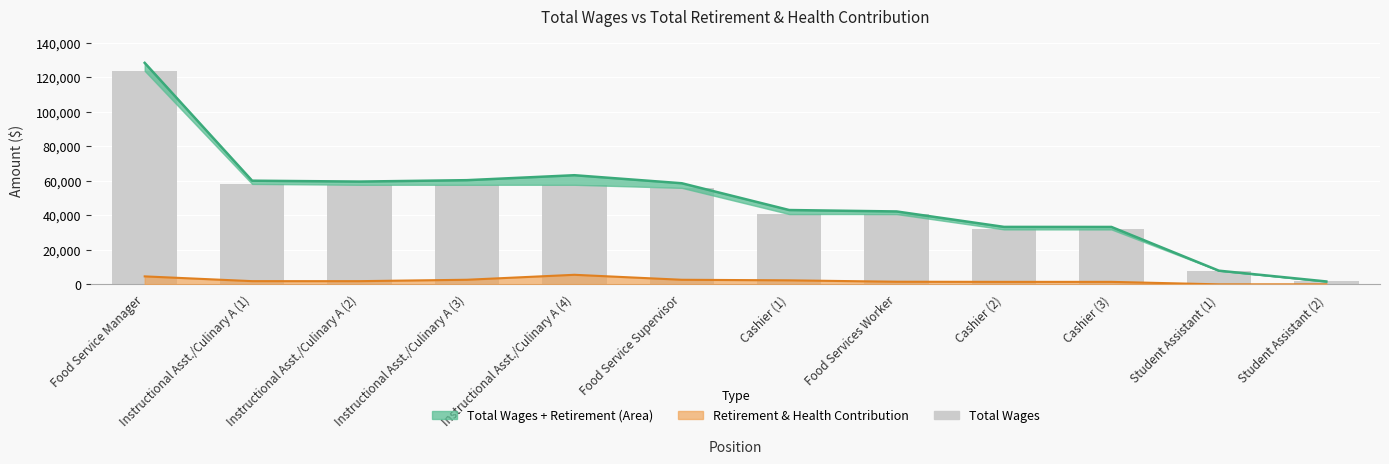

Reading left to right, list all the values displayed in this chart.

Food Service Manager=123670	Instructional Asst./Culinary A (1)=58182	Instructional Asst./Culinary A (2)=57682	Instructional Asst./Culinary A (3)=57682	Instructional Asst./Culinary A (4)=57682	Food Service Supervisor=55906	Cashier (1)=40722	Food Services Worker=40705	Cashier (2)=31838	Cashier (3)=31809	Student Assistant (1)=7921	Student Assistant (2)=1673